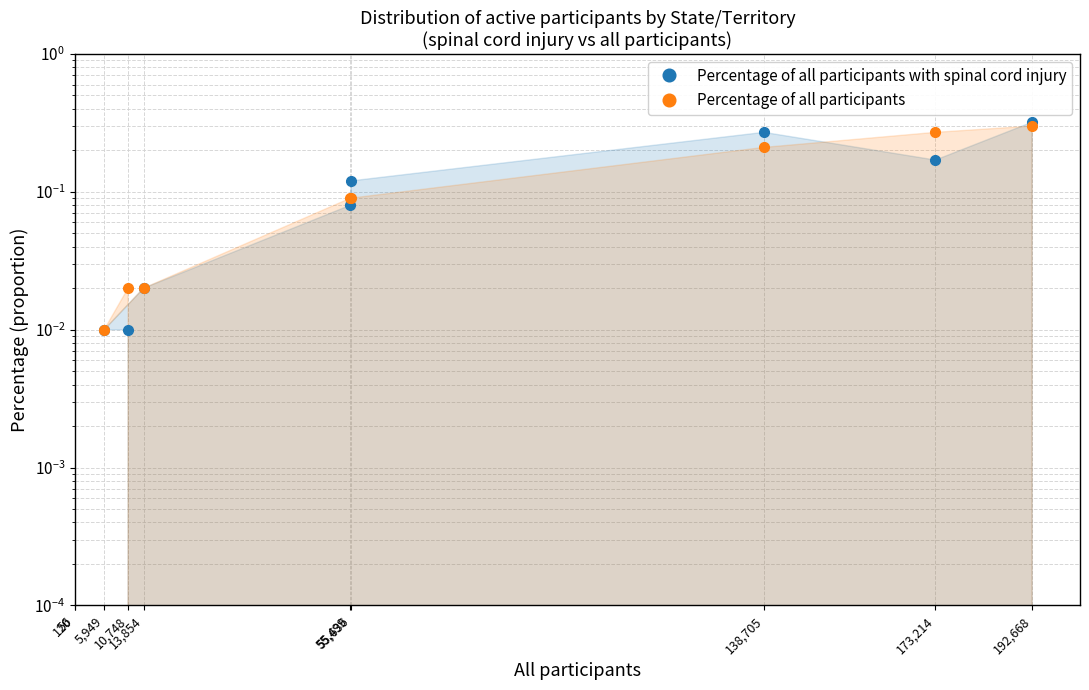

Where is the first local minimum for Percentage of all participants?

5,949